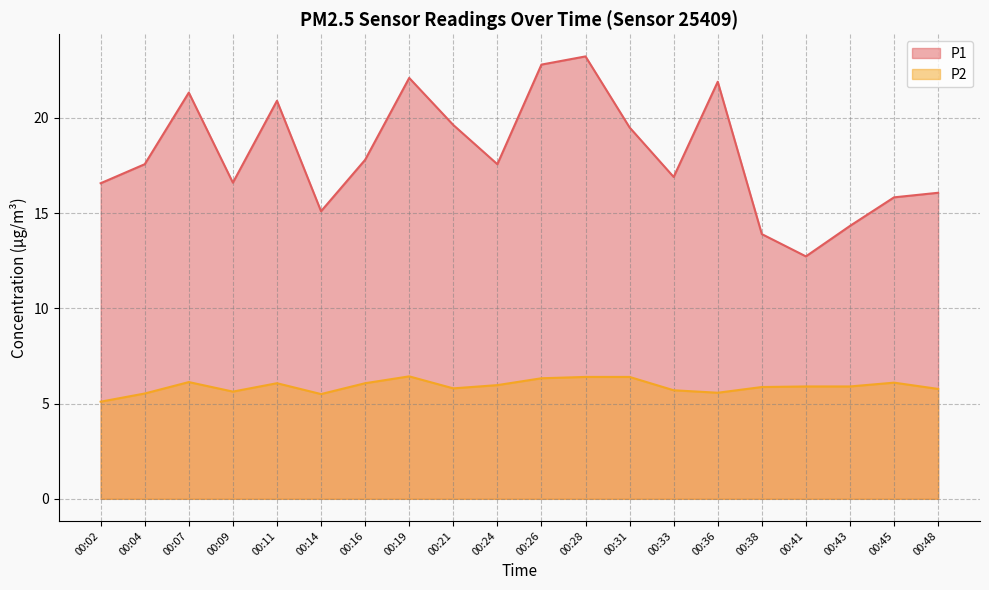

At 00:48, list the series in order from smallest to largest.

P2, P1